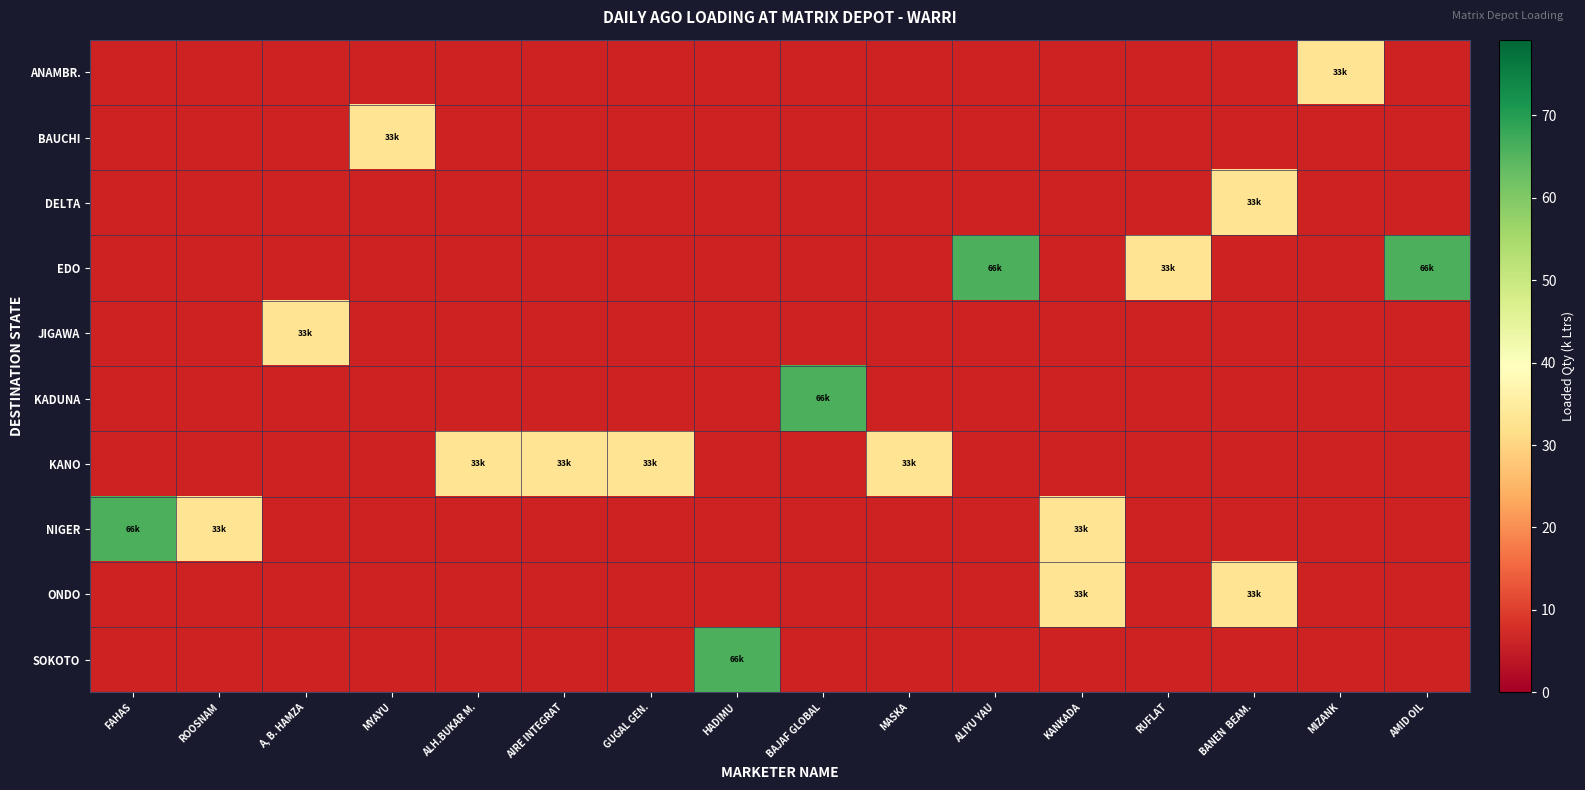

Which label corresponds to the largest value in the chart?

ALIYU YAU